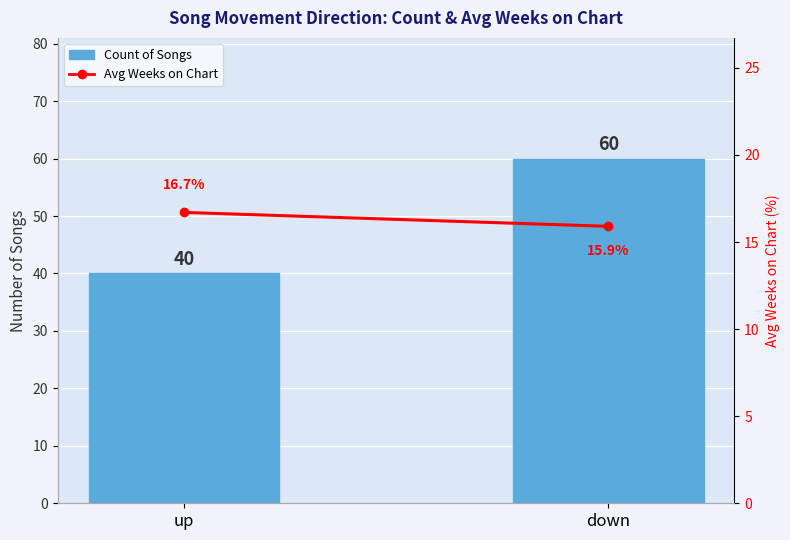

What is the average value of the Avg Weeks on Chart series?

16.3